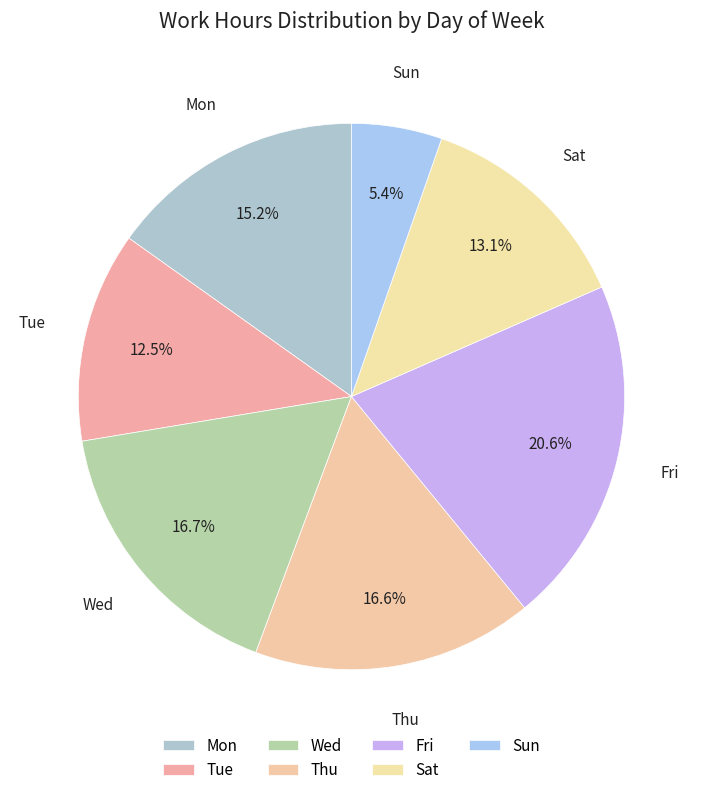

How many segments does this pie chart have?

7